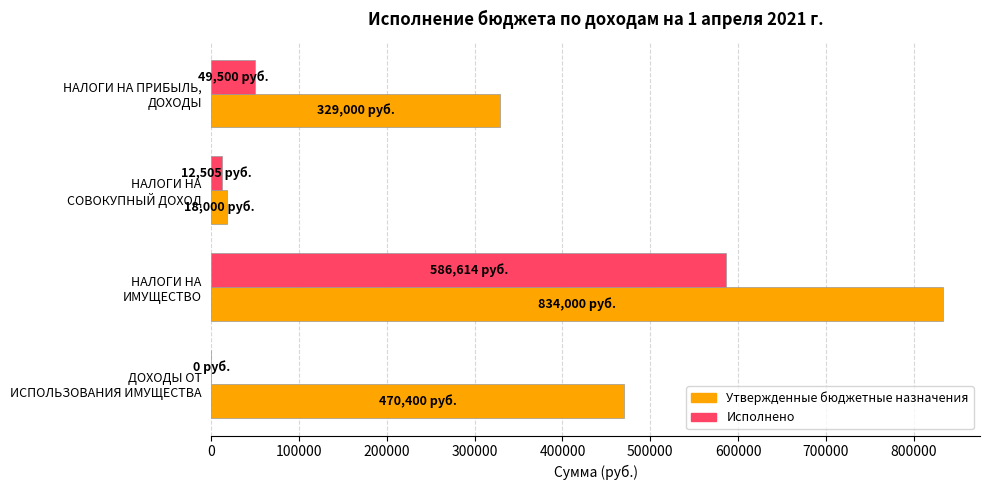

Which series has the largest total across all categories?

Утвержденные бюджетные назначения